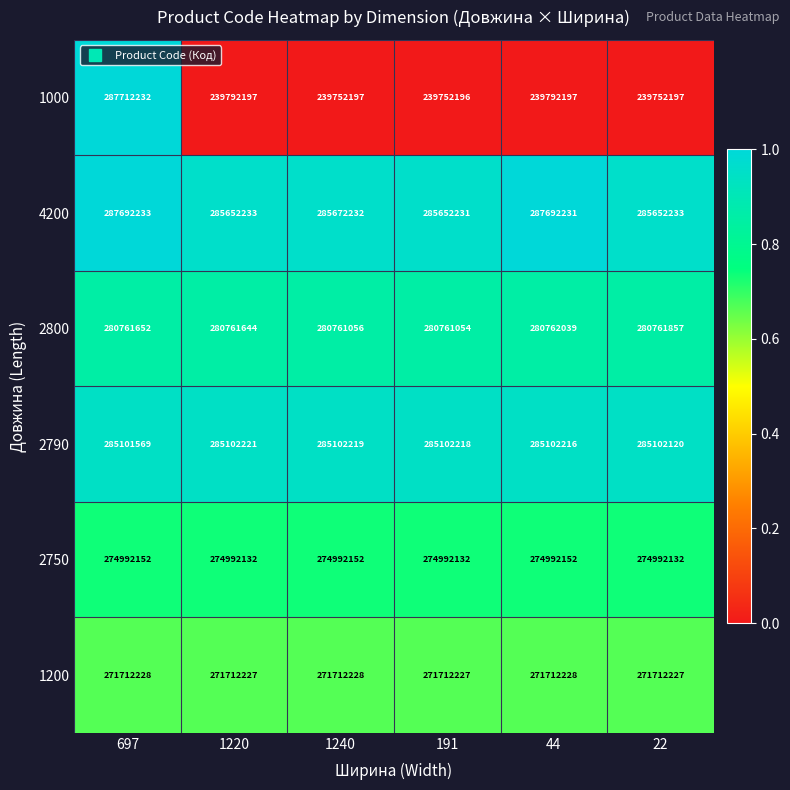

Which series has the largest range (max minus min)?

1000